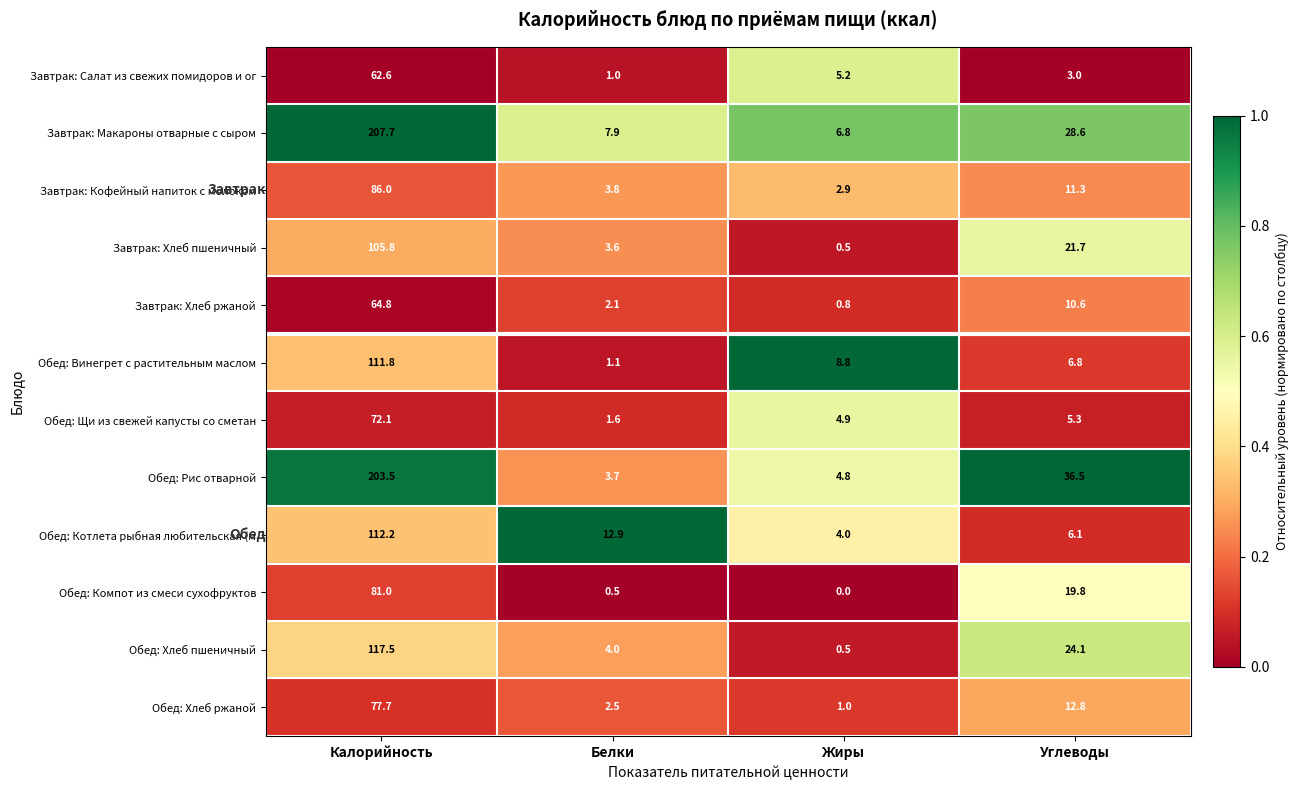

At which label does Обед: Рис отварной reach its peak?

Калорийность